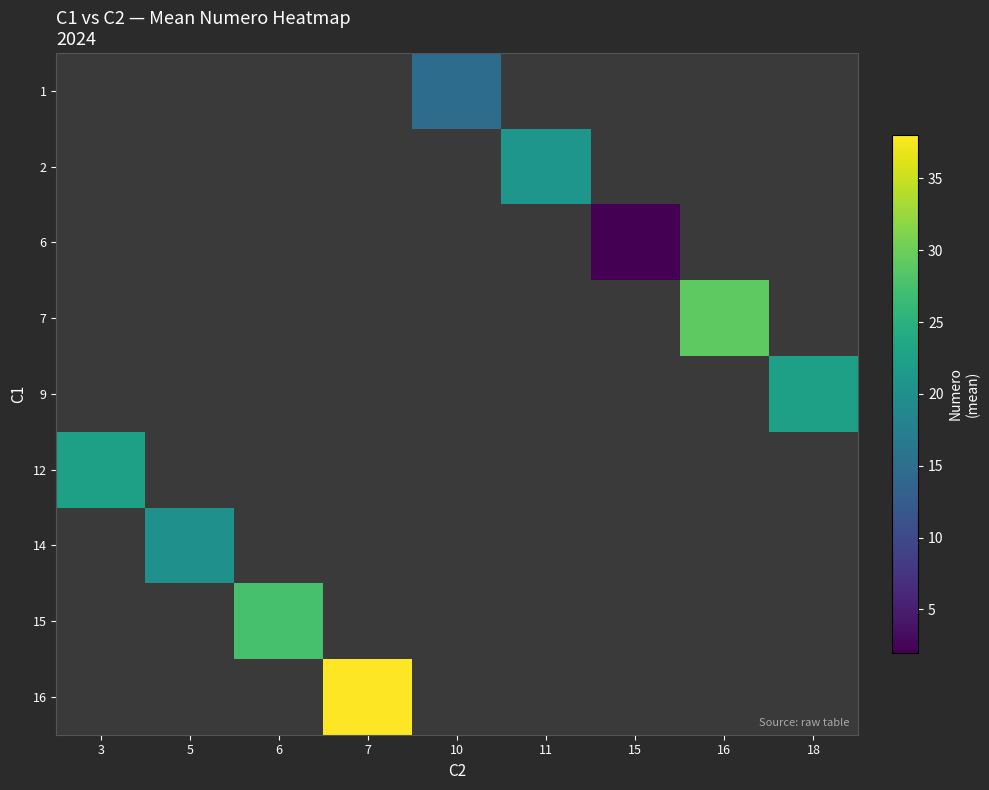

How many series are shown in this chart?

9